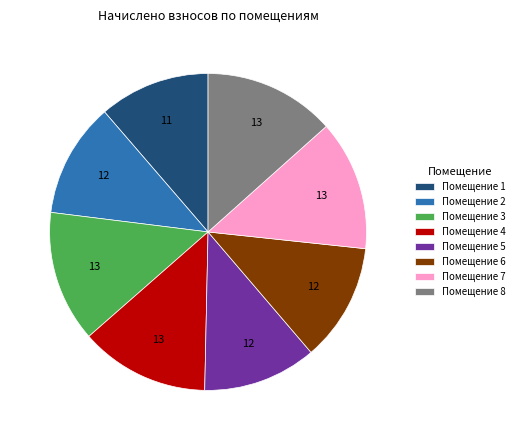

Do Помещение 5 and Помещение 7 together represent more than half of the pie?

No